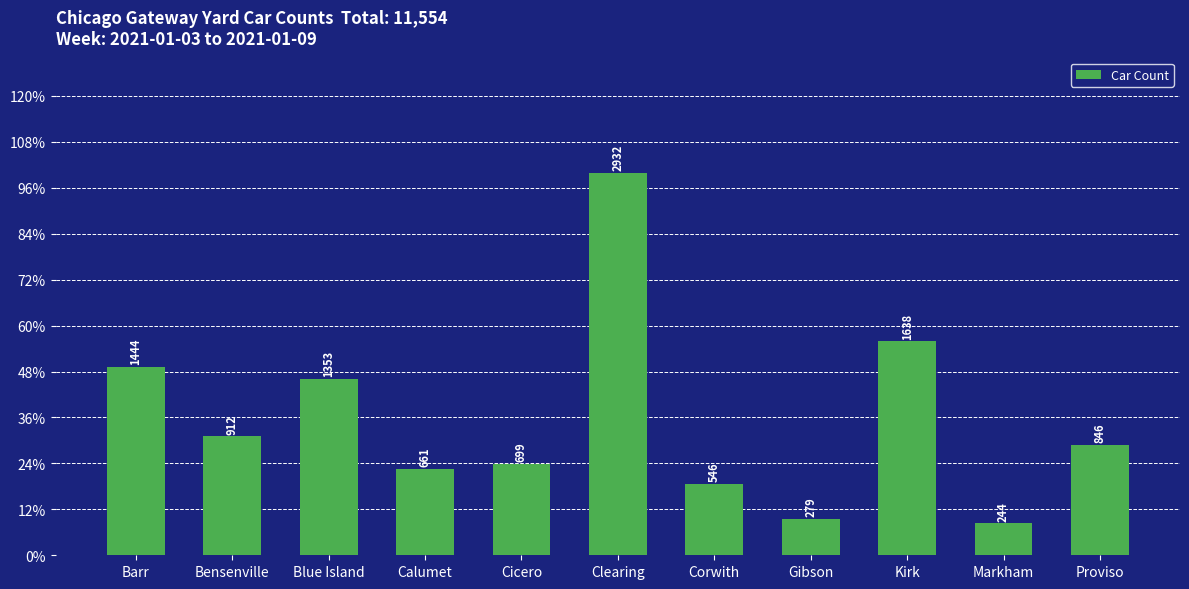

What is the average value?

1050